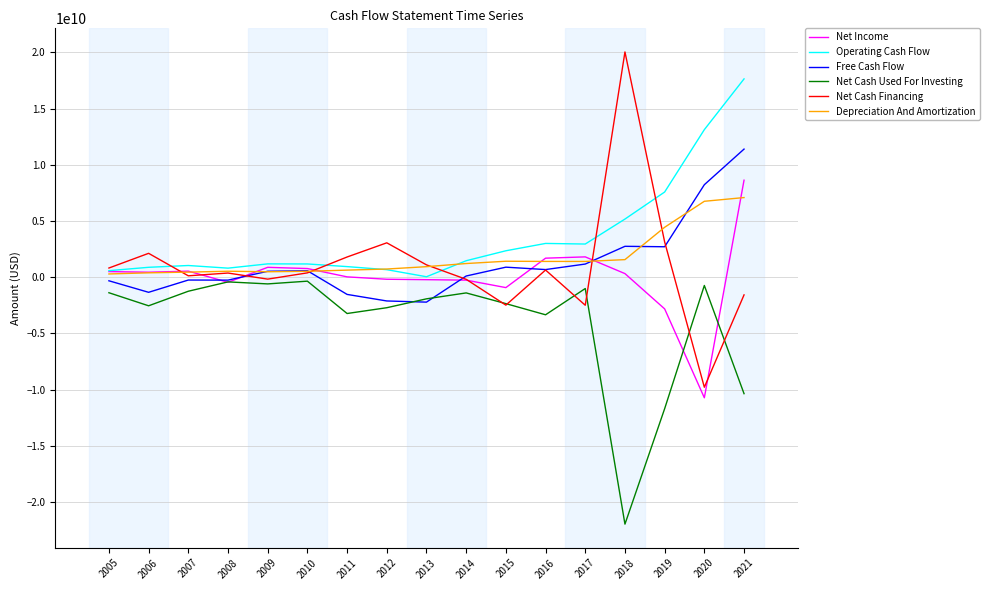

What is the lowest value of the Net Cash Used For Investing series?

-21962712000